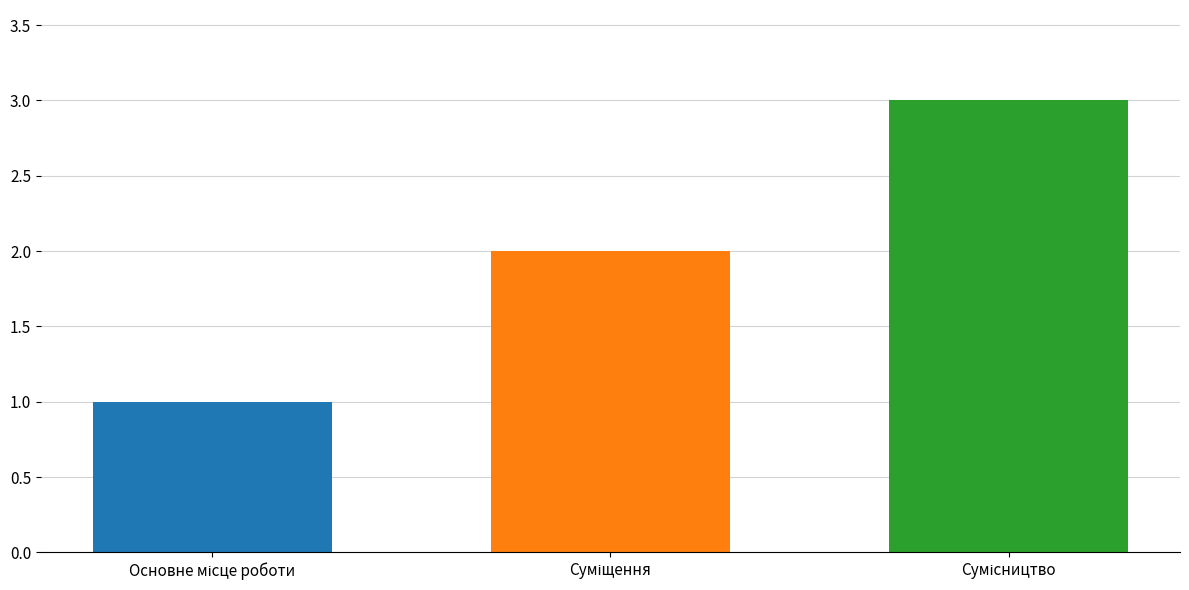

What is the greatest value displayed?

3